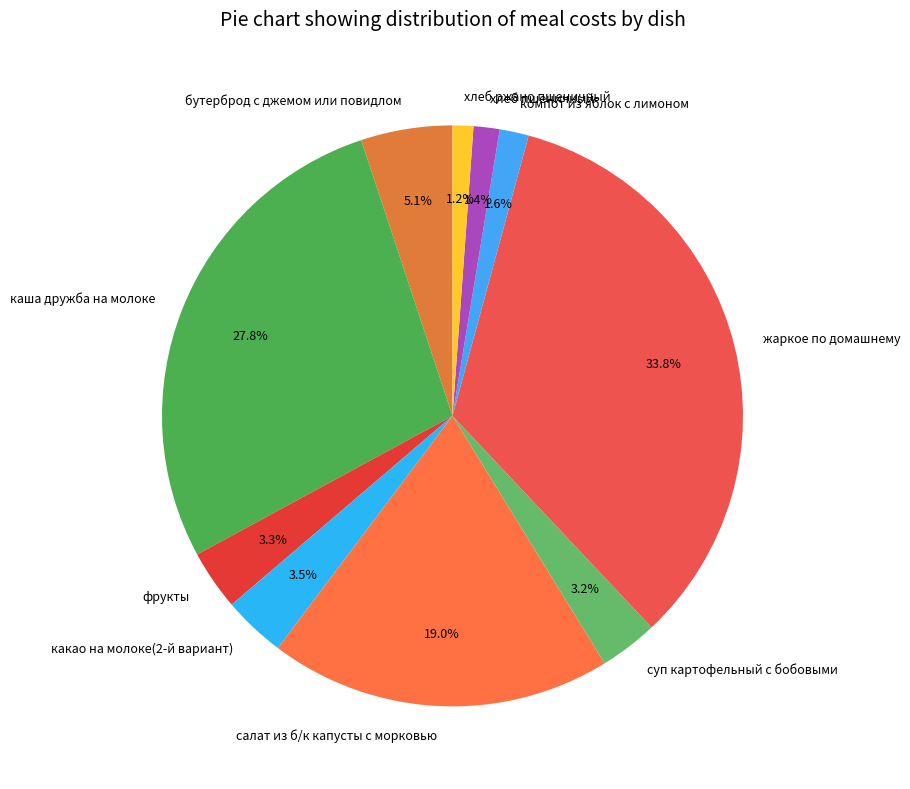

The каша дружба на молоке slice represents 28% of the pie. True or false?

True